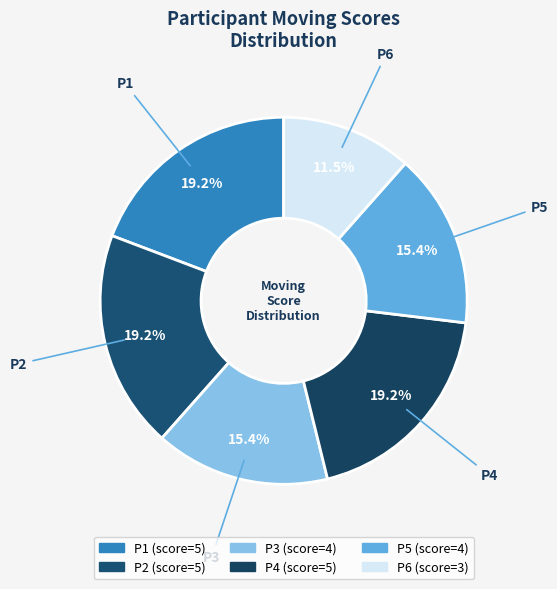

Which category has the smallest portion of the pie?

P6